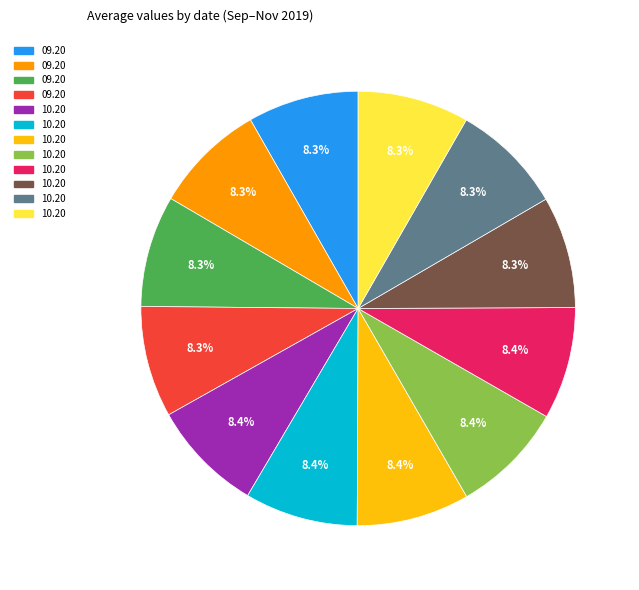

Is there any slice that represents more than half of the pie?

No